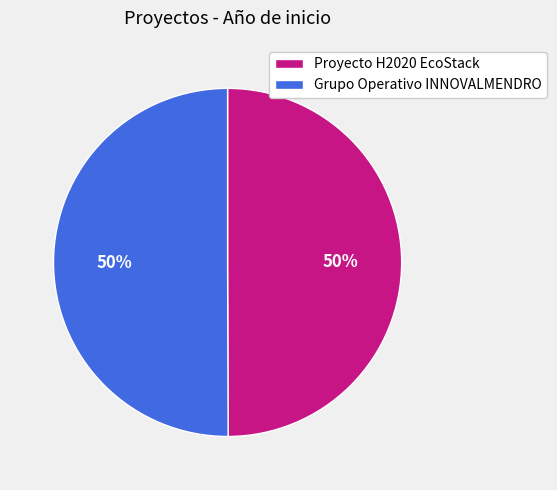

Count the number of slices in the pie.

2